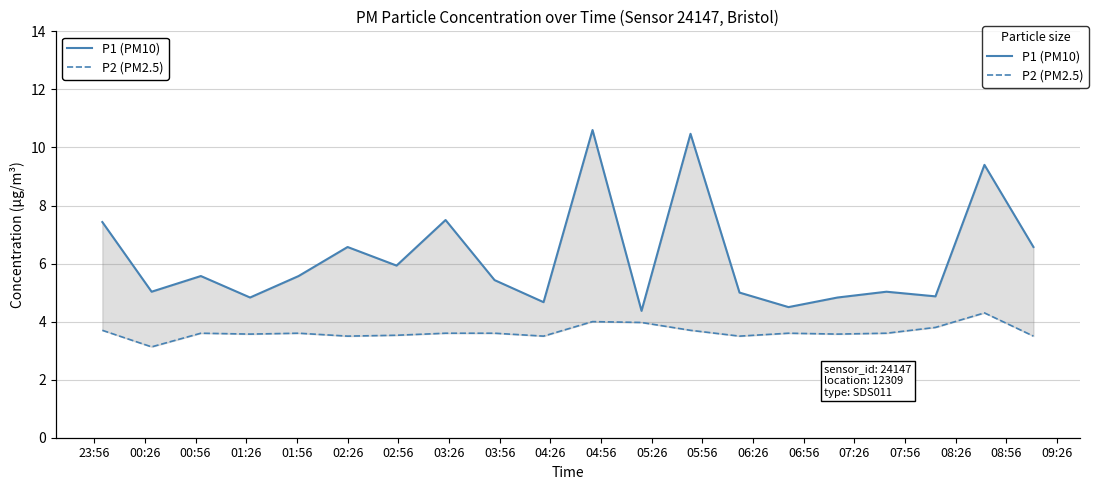

True or false: P2 (PM2.5) and P1 (PM10) intersect in this chart.

False